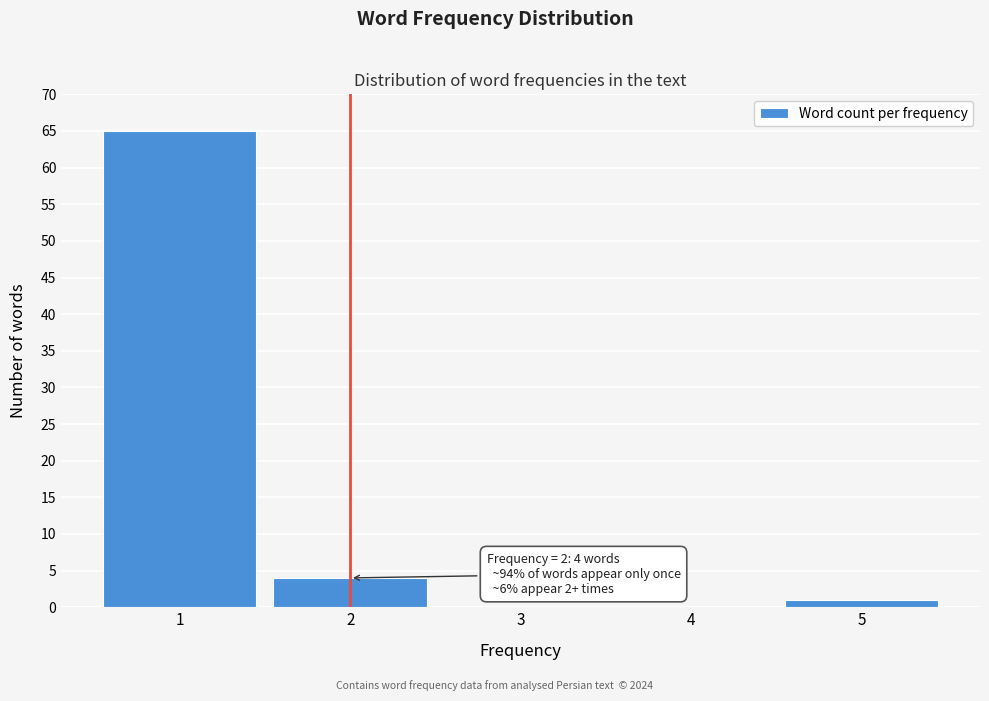

Reading left to right, what are all the values shown in this chart?

1=65	2=4	3=0	4=0	5=1